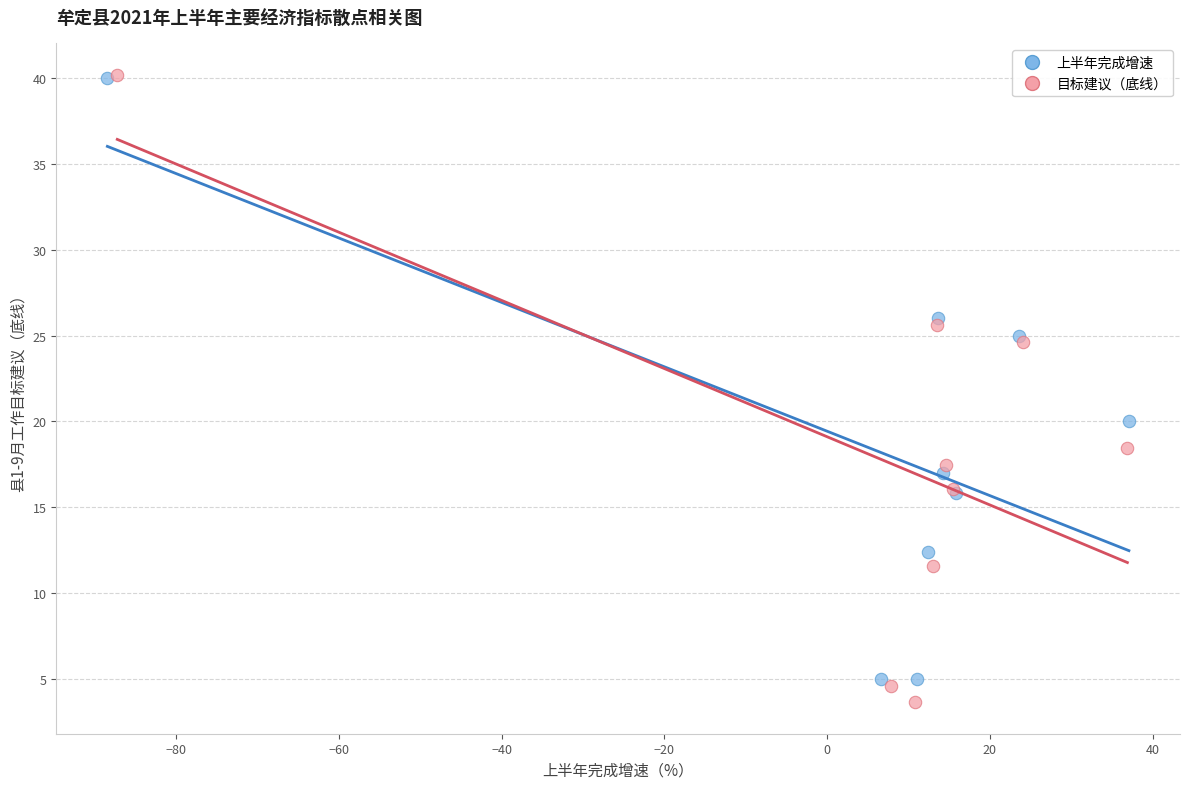

Which series has the widest spread of Y values?

目标建议（底线）